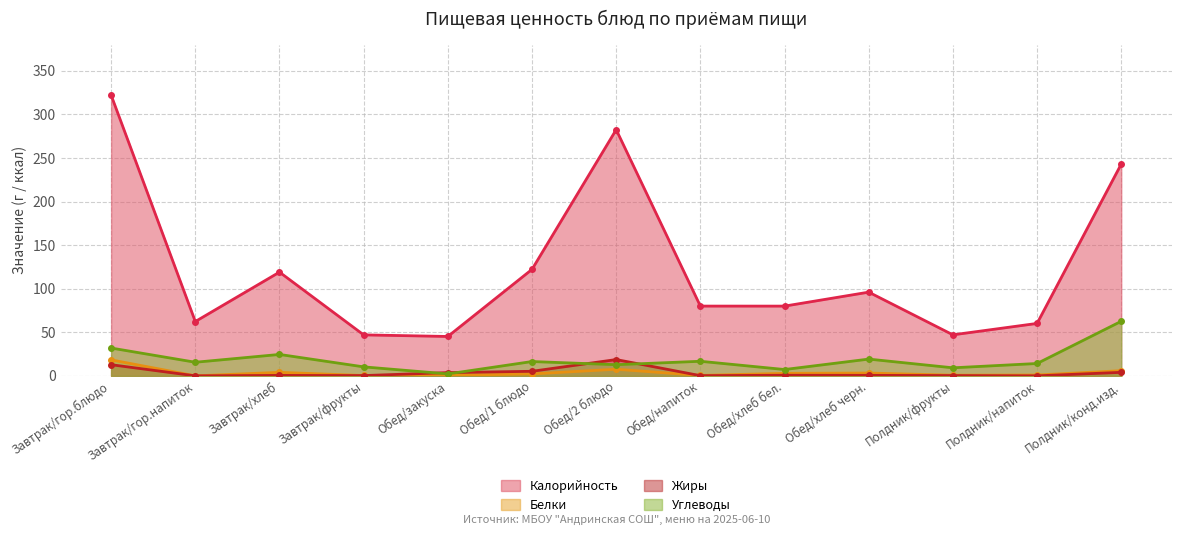

Which series has the largest range (max minus min)?

Калорийность